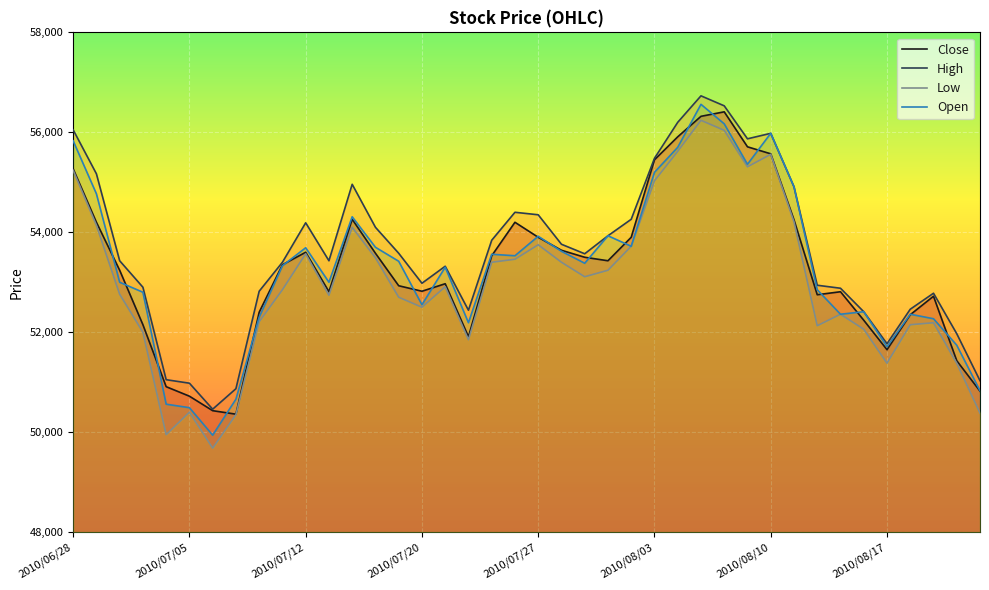

What is the highest value of the High series?

56730